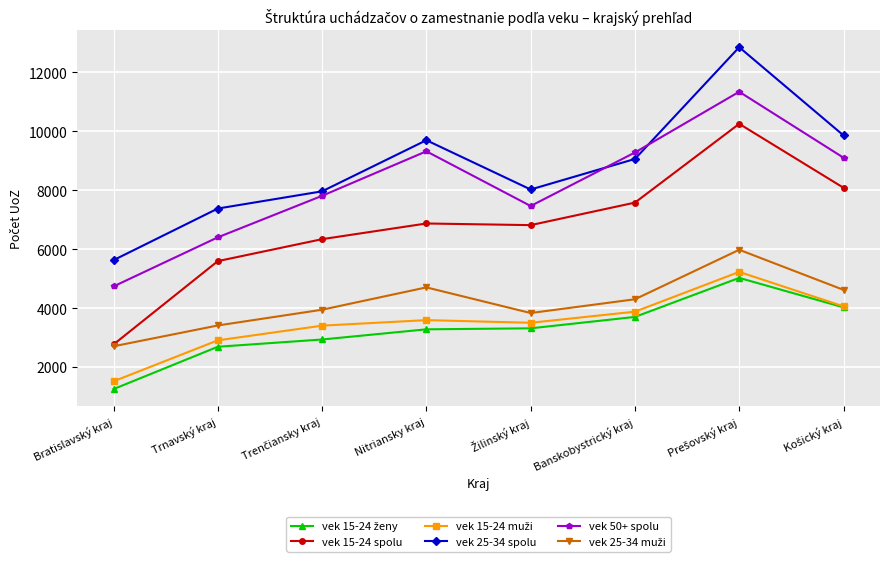

How many distinct data groups are displayed?

6